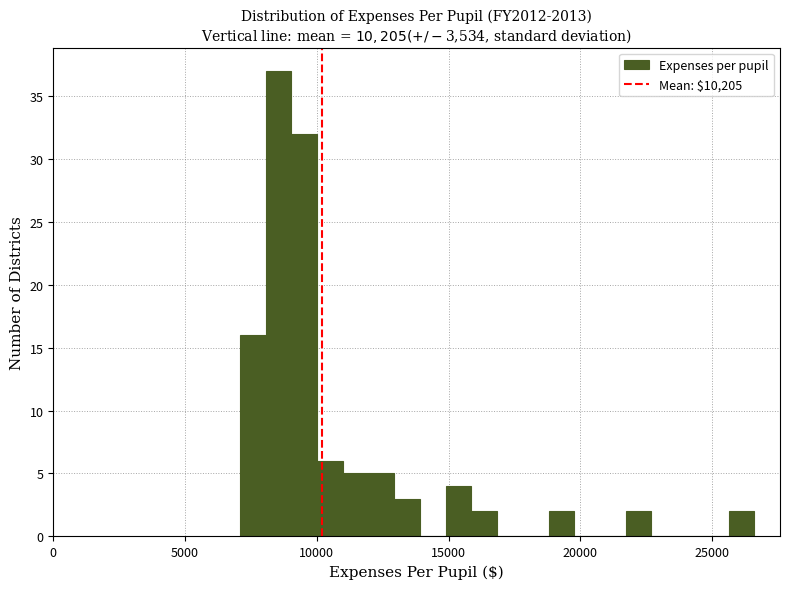

Read against the x-axis, roughly where is the centre of the tallest bar?

8500